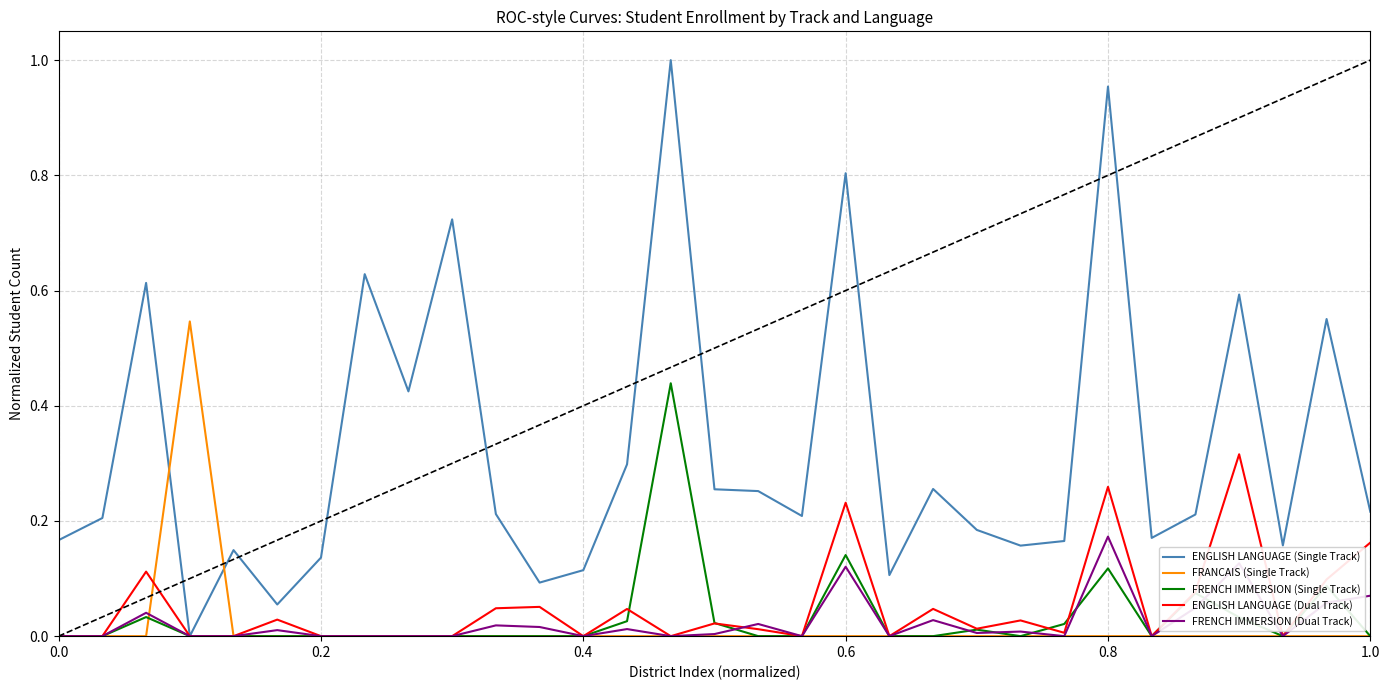

Which series has the largest total across all categories?

ENGLISH LANGUAGE (Single Track)